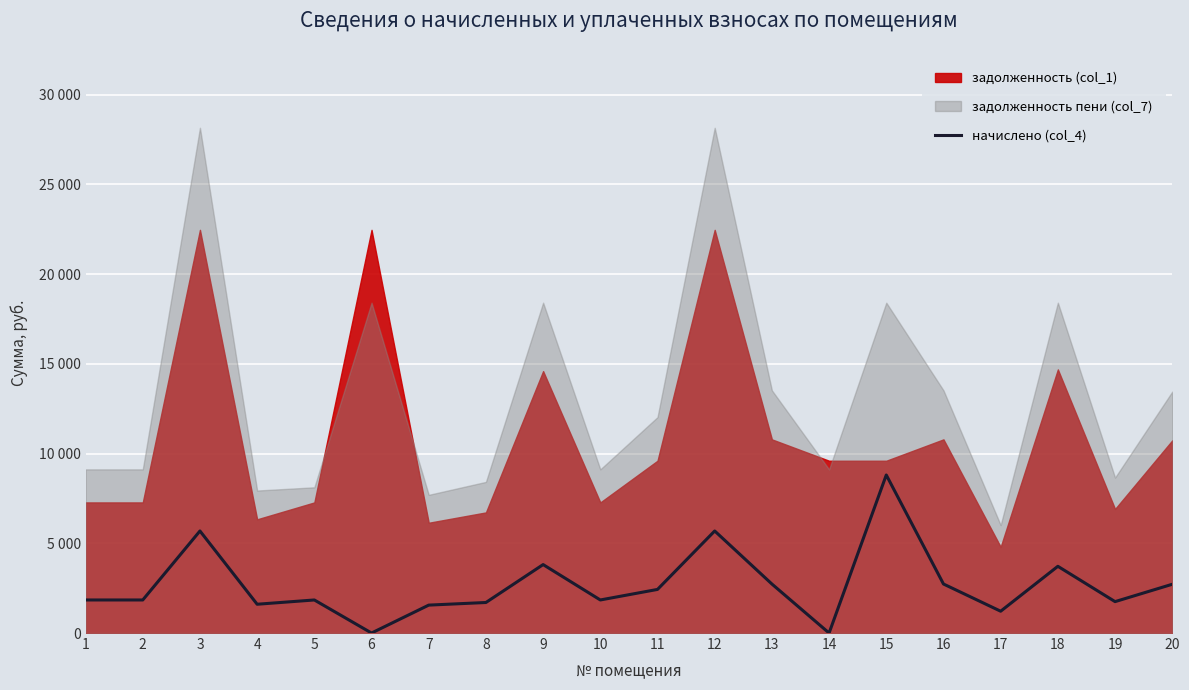

What is the change in value from 7 to 13?

+1176.1